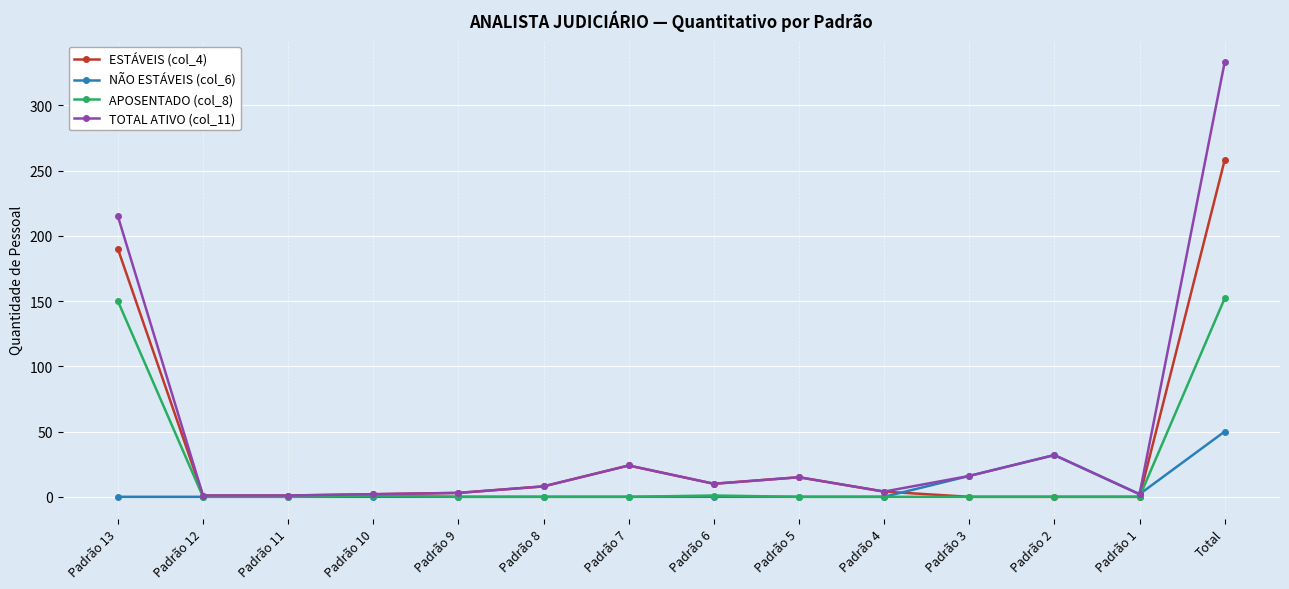

Is this an area chart (filled region under the line)?

No